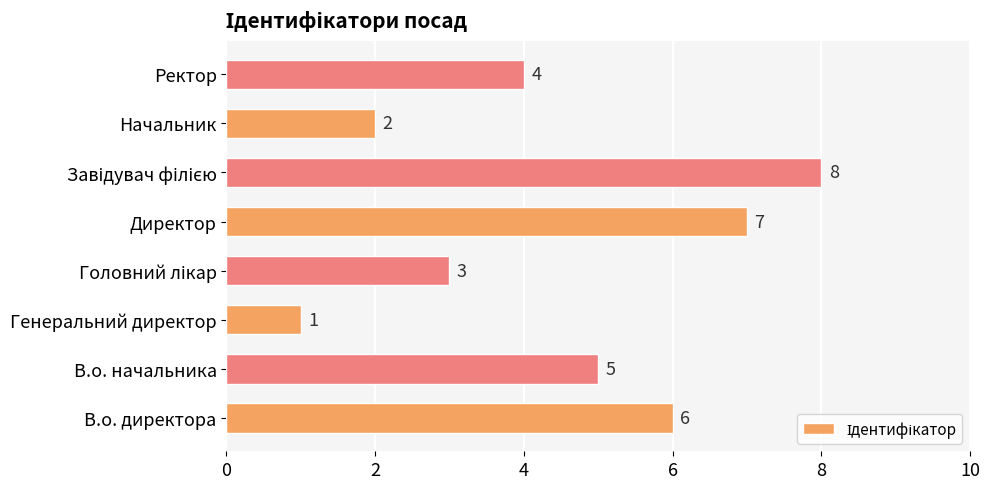

Reading bottom to top, list all the values displayed in this chart.

6	5	1	3	7	8	2	4